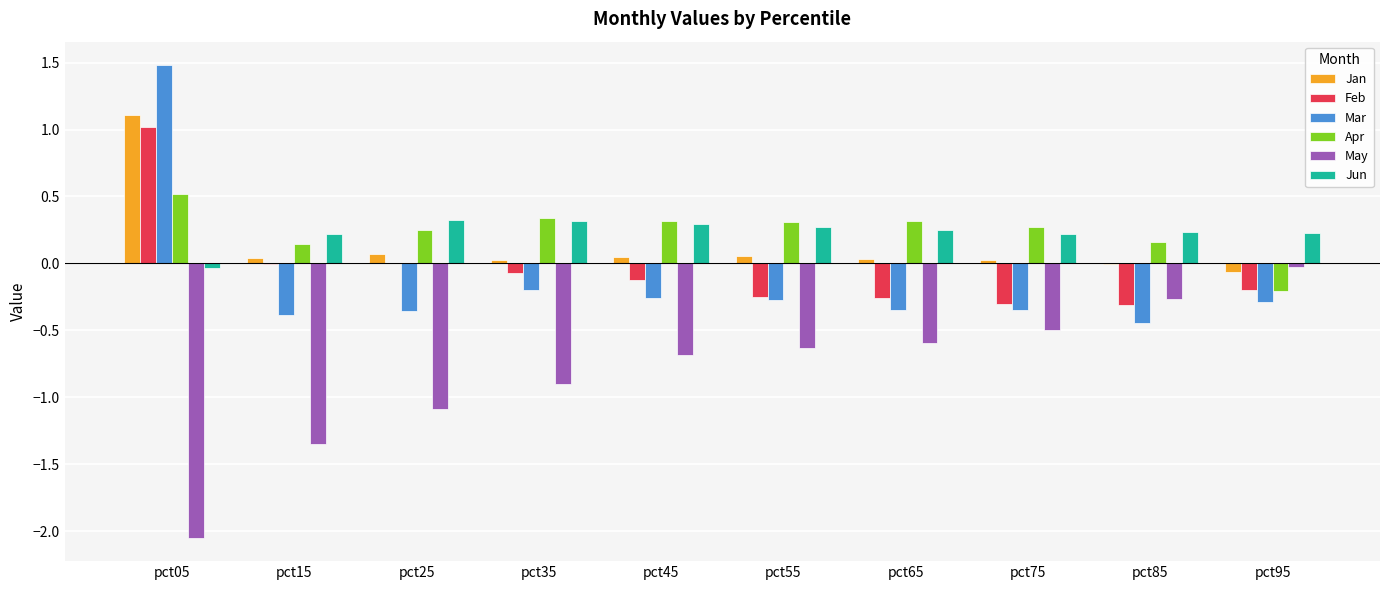

What is the sum of all Apr values?

2.4